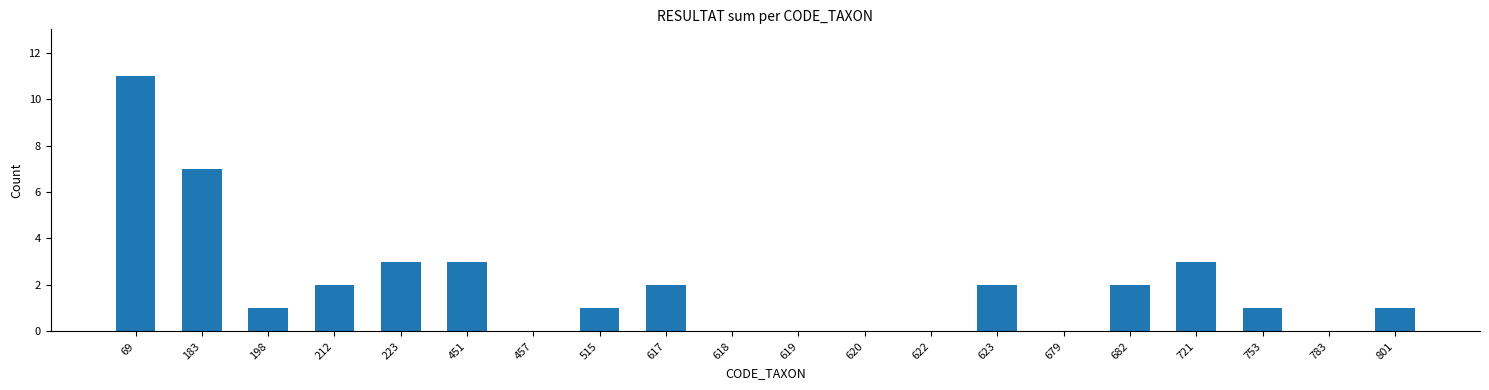

Approximately how many times larger is the value at 801 compared to 682?

0.5